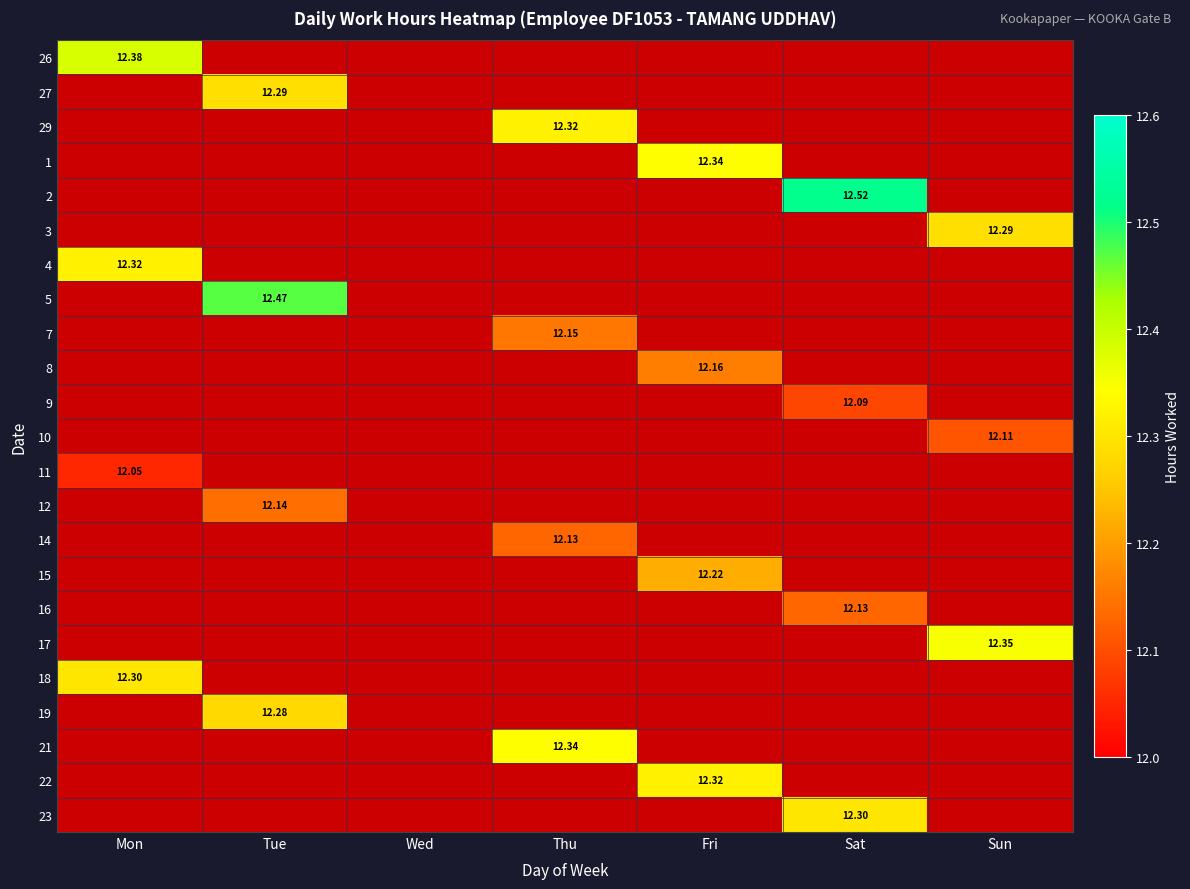

What is the smallest value displayed?

12.1